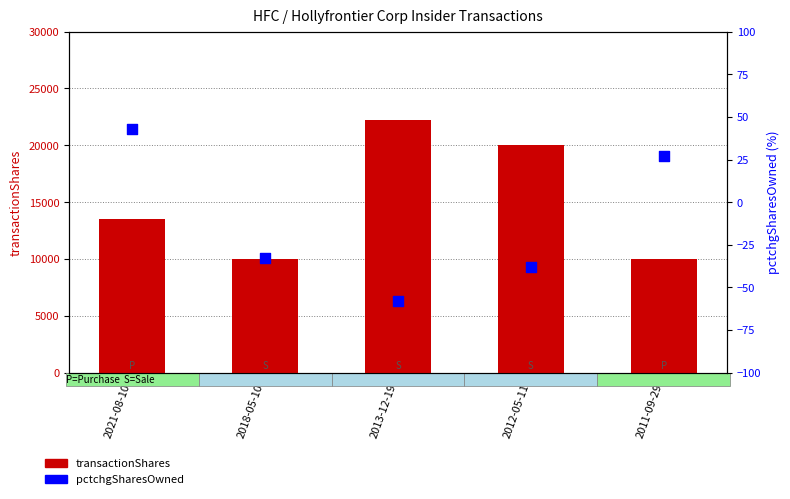

Which series has the largest Y range (max minus min)?

transactionShares